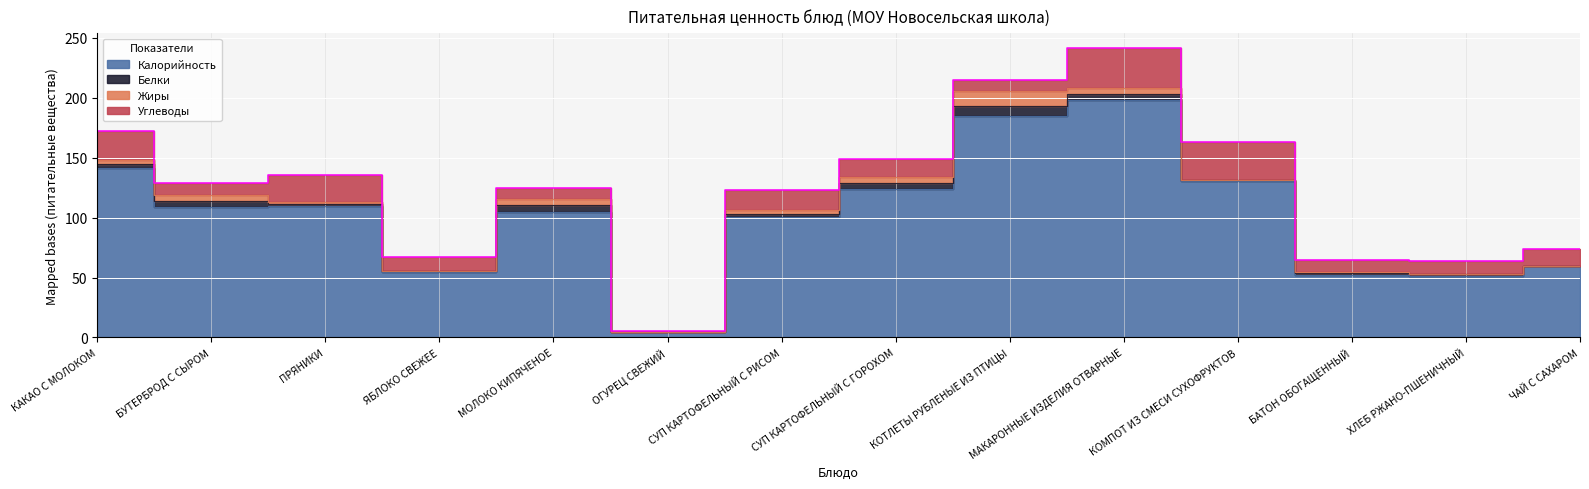

Which category has the highest value across all series?

МАКАРОННЫЕ ИЗДЕЛИЯ ОТВАРНЫЕ